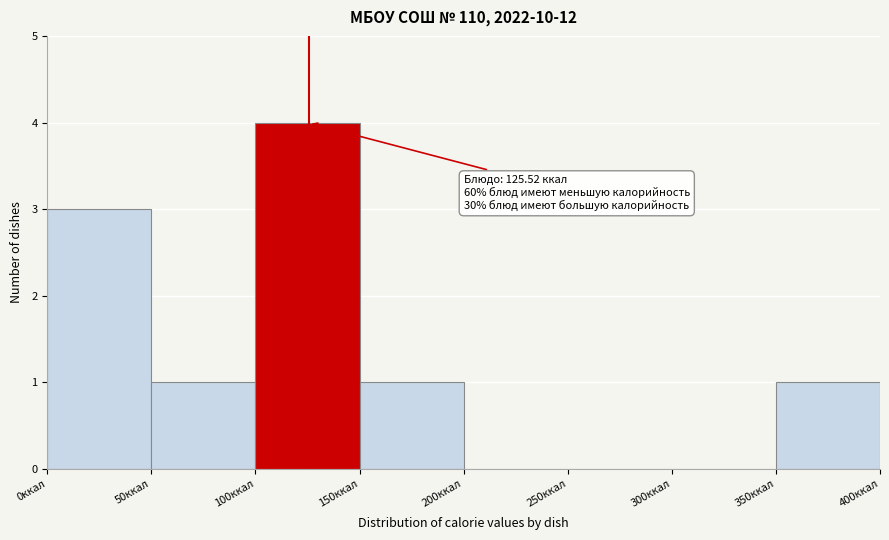

Over which range of the x-axis is the bar tallest?

100 to 150